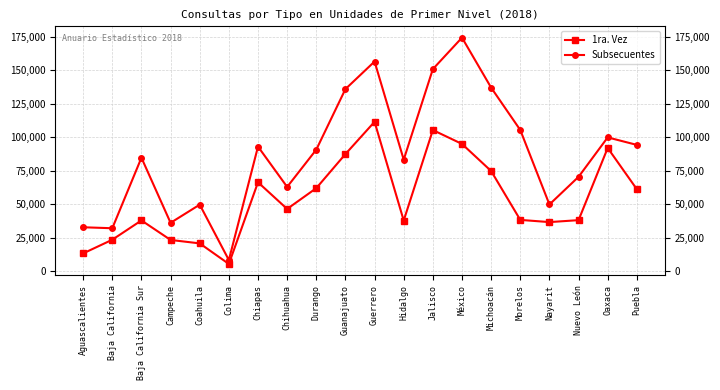

True or false: Subsecuentes and 1ra. Vez cross at least once.

False